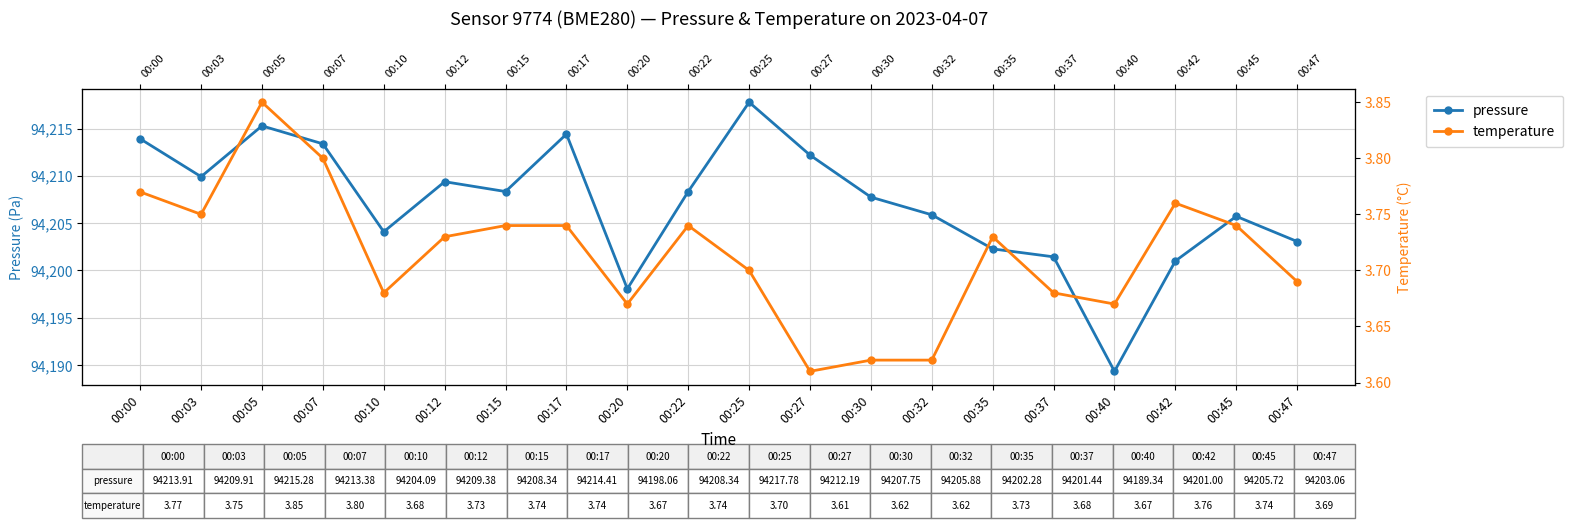

How many interior local peaks does the pressure series have?

5